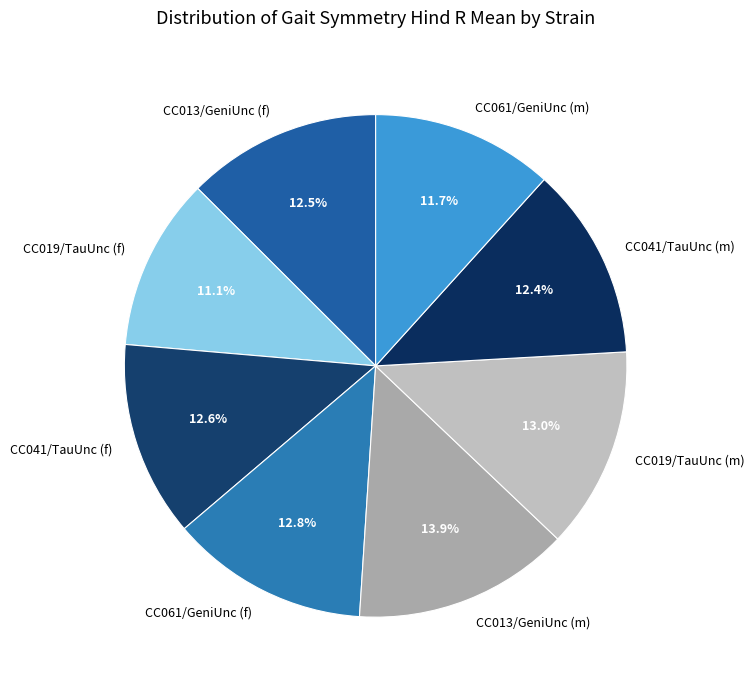

Combined, do CC041/TauUnc (m) and CC061/GeniUnc (f) account for over 50%?

No